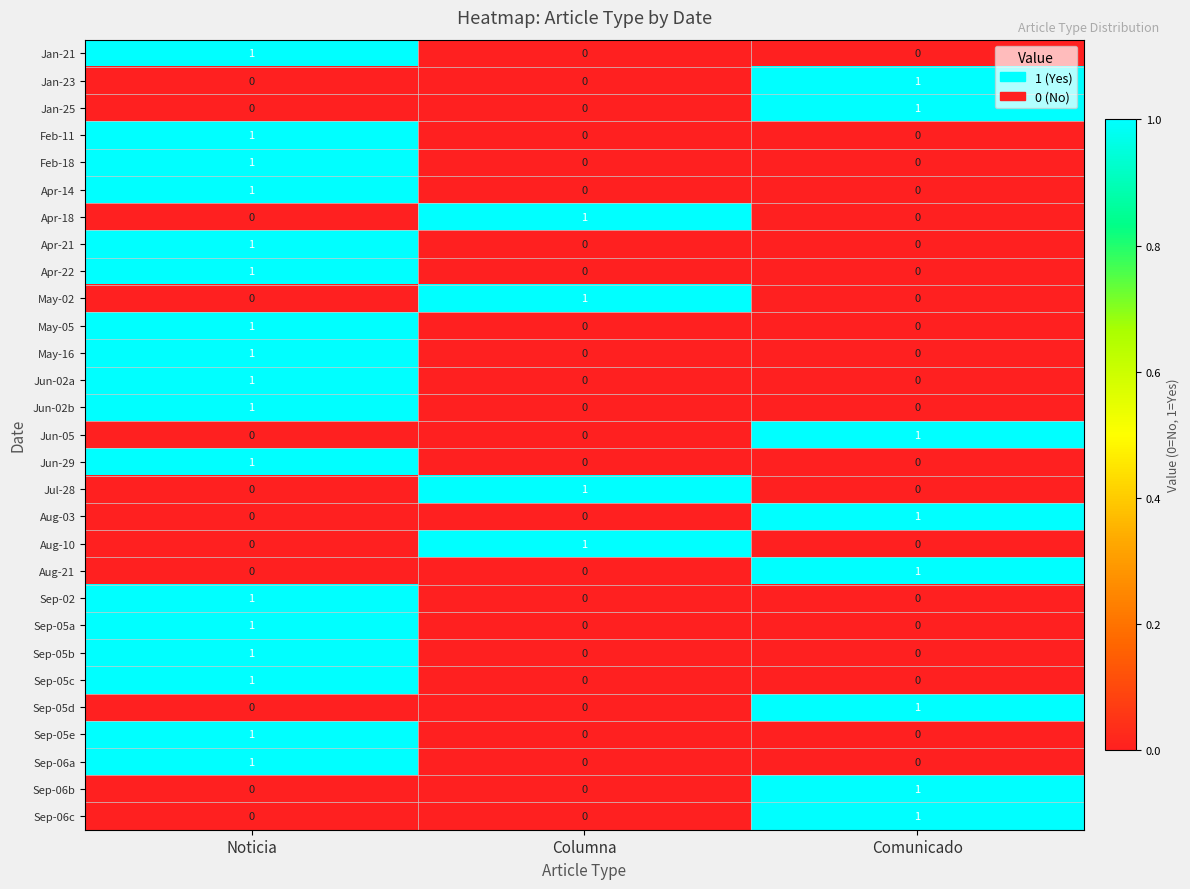

What is the total value across all series at Columna?

4